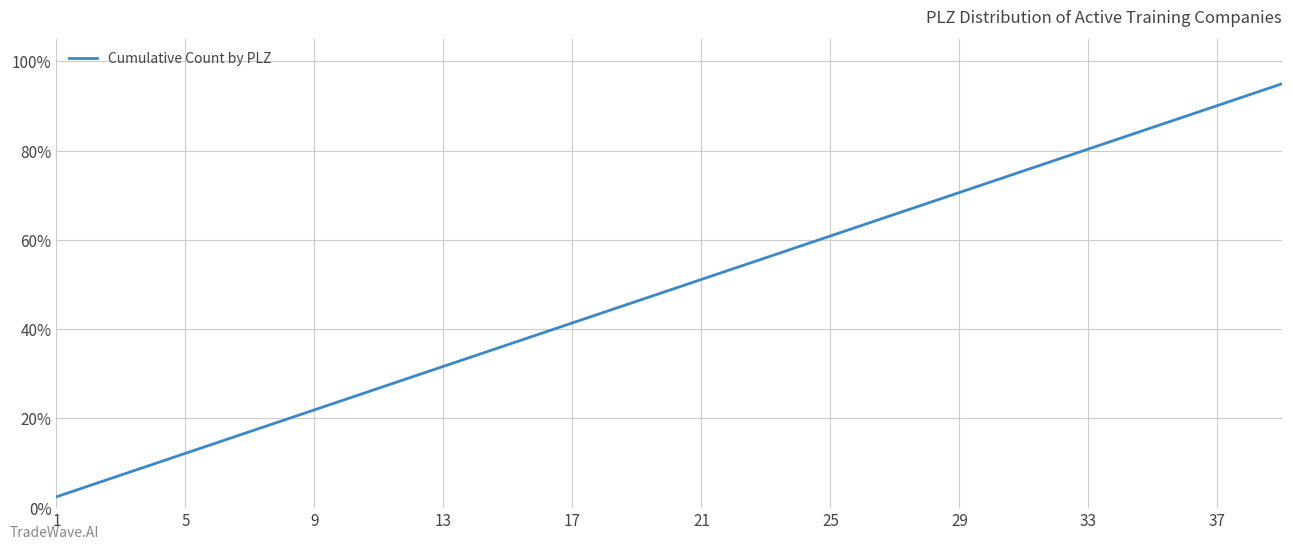

How many values exceed 48?

20